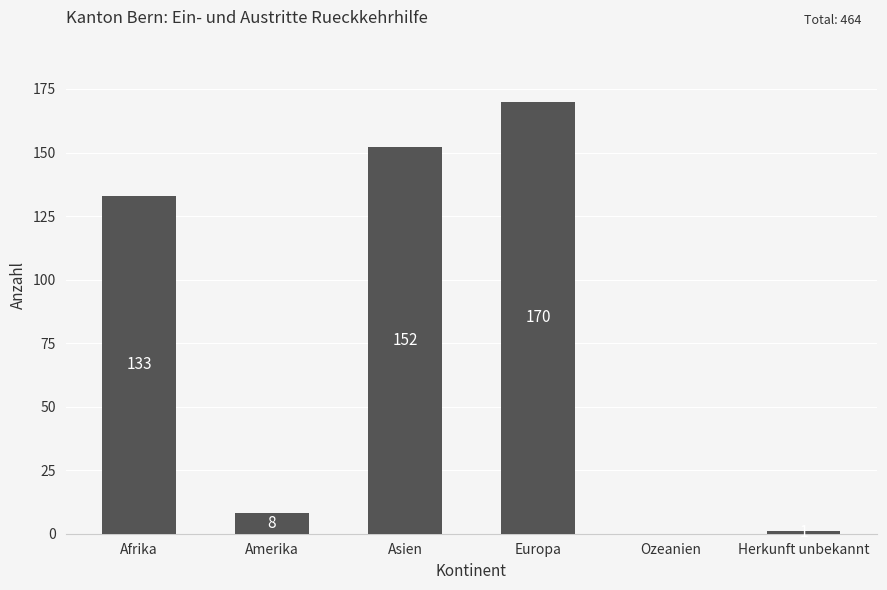

What is the change in value from Europa to Herkunft unbekannt?

-169